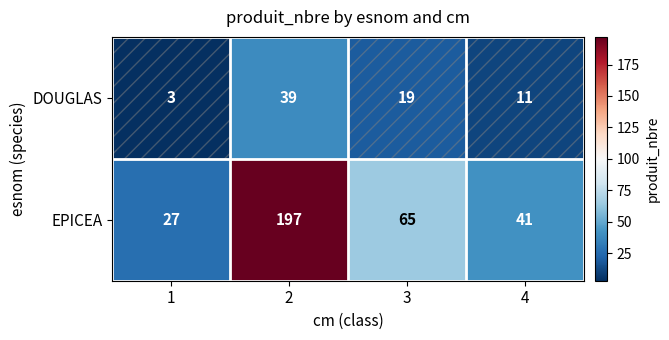

What value does the DOUGLAS series have at 1, to the nearest 5?

5